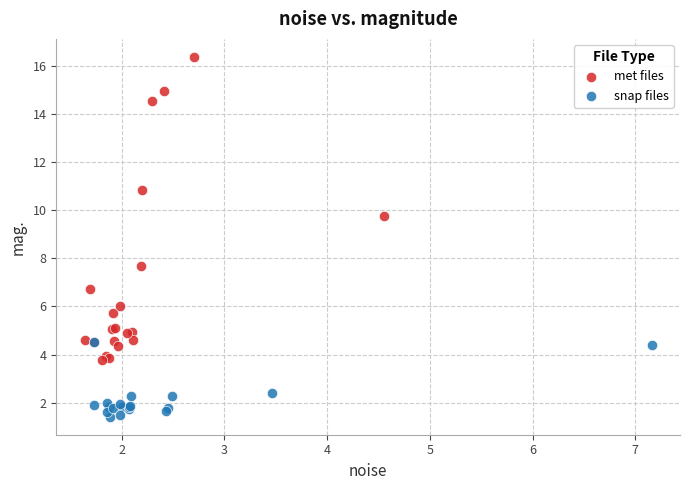

Which series contains the lowest Y value?

snap files